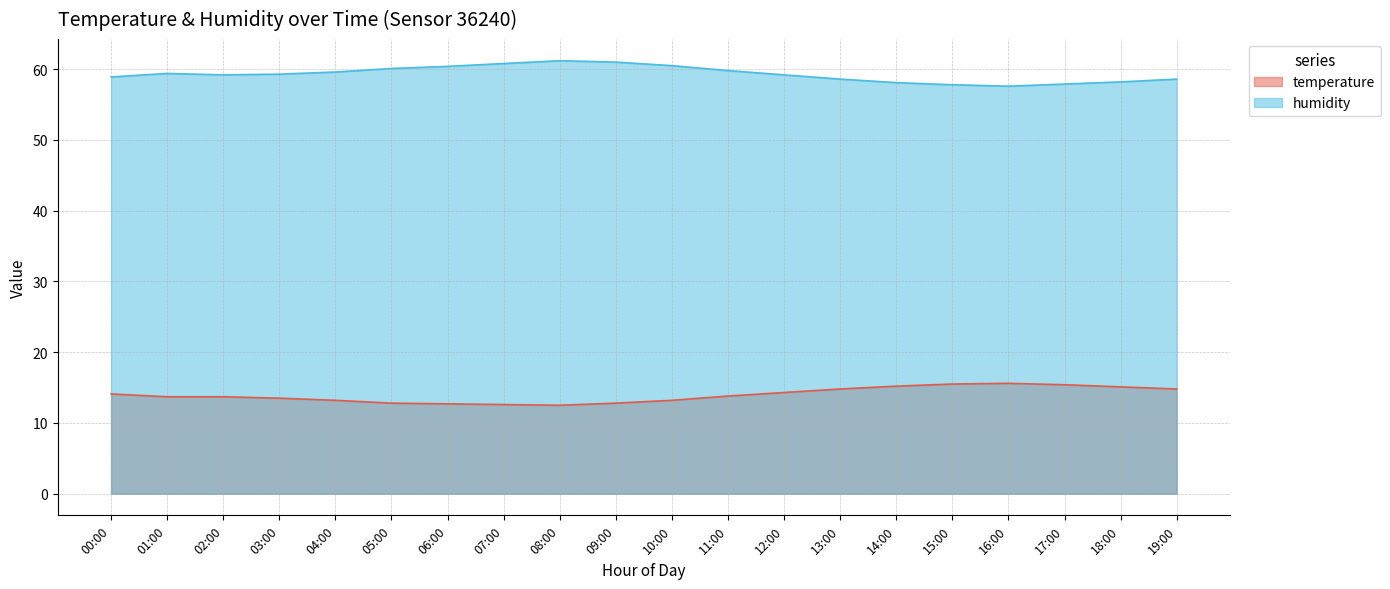

At which label is humidity closest to 59?

00:00